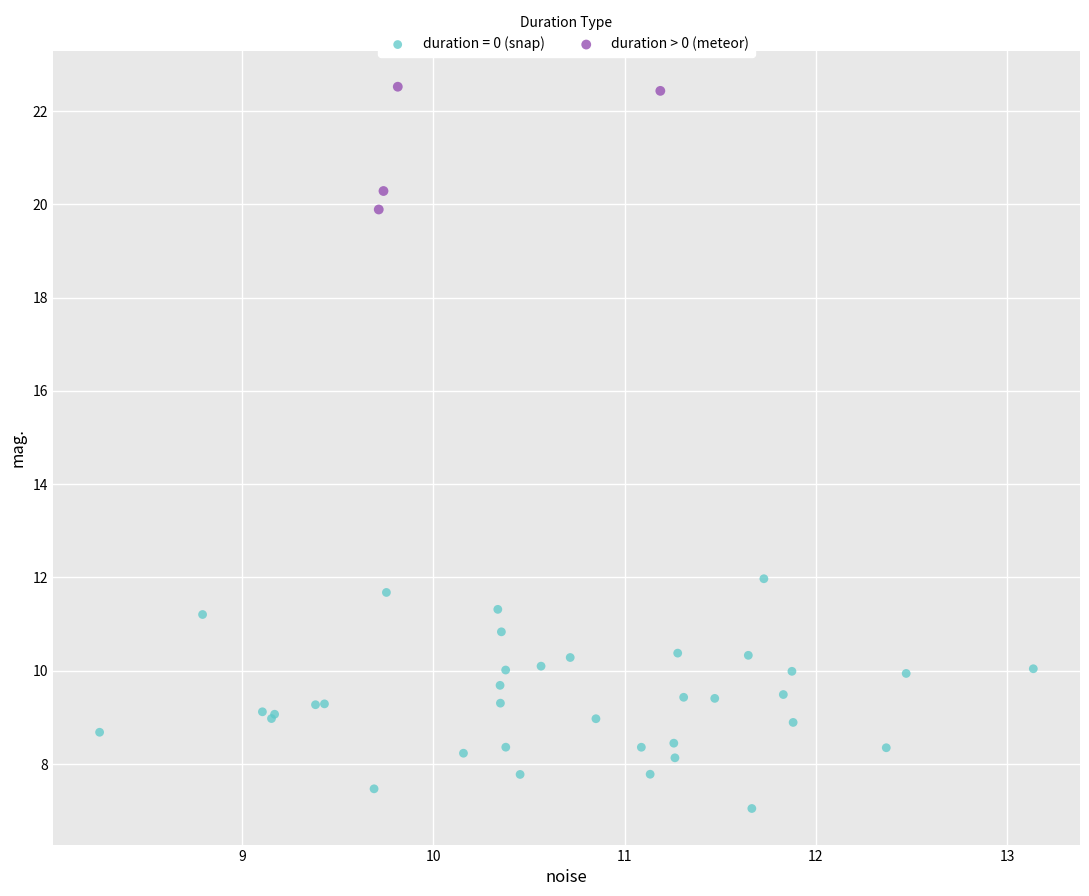

Which series reaches the minimum Y coordinate?

duration = 0 (snap)